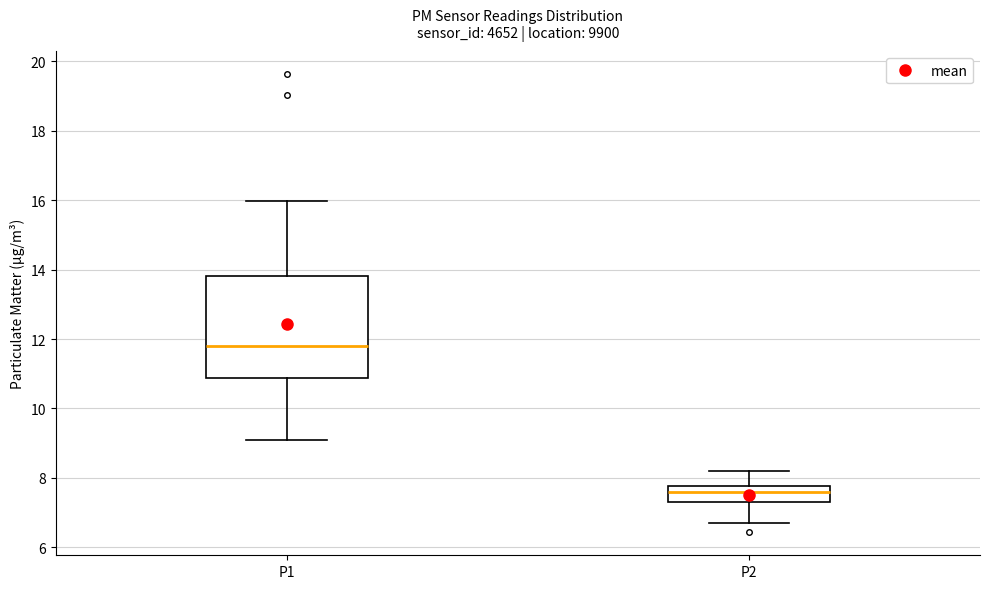

Where does the upper whisker of the box for P1 end on the y-axis? The values are not printed on the chart, so give them approximately, as read against the axis.

16.0